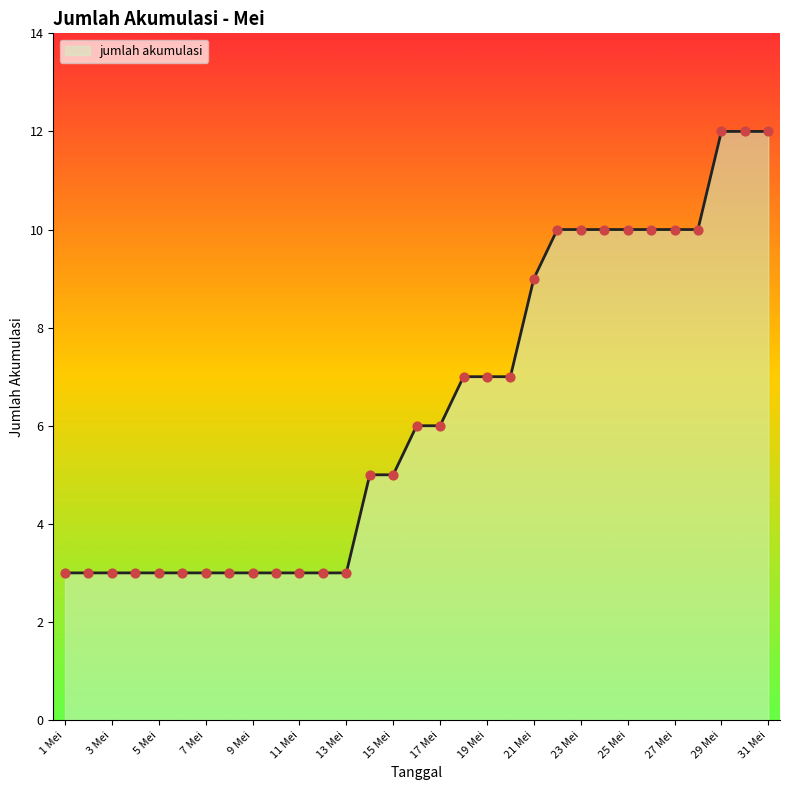

What is the smallest value displayed?

3